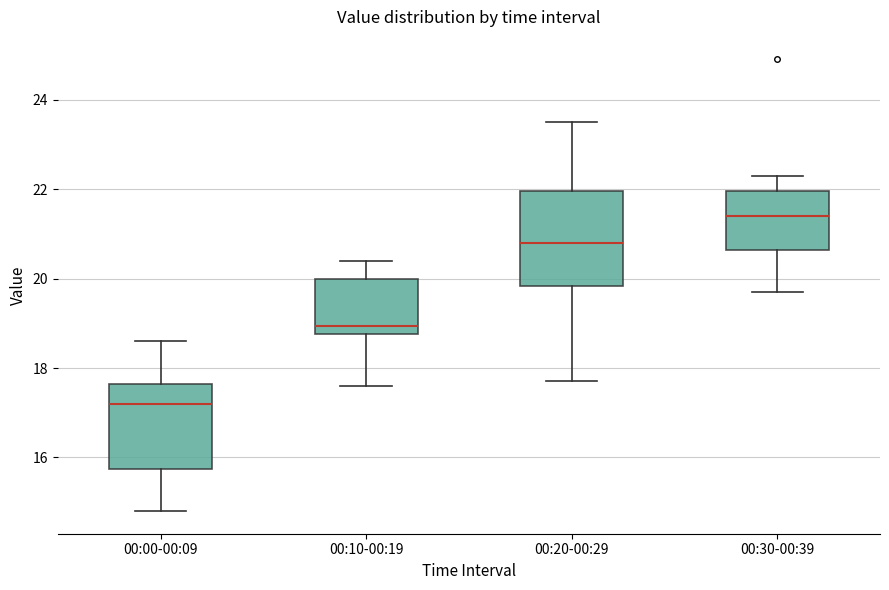

Where does the upper whisker of the box for 00:30-00:39 end on the y-axis? The values are not printed on the chart, so give them approximately, as read against the axis.

22.4